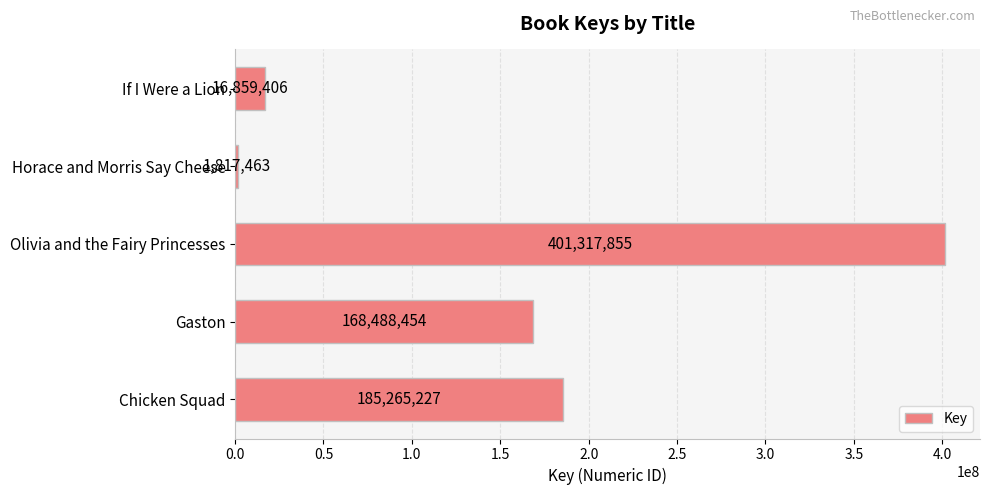

Count the number of data series in this chart.

1